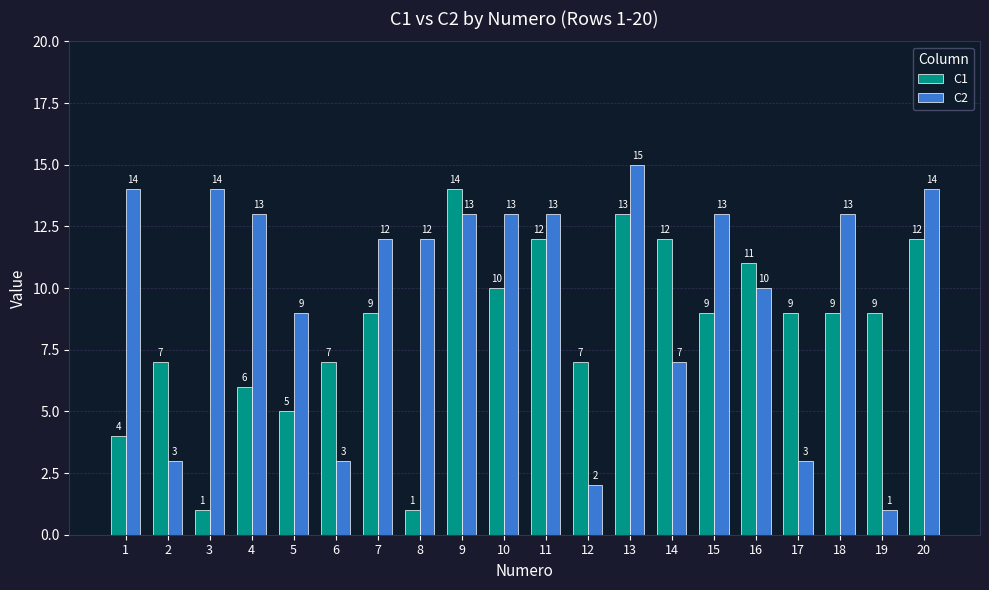

Rank the series by their average value, from lowest to highest.

C1, C2